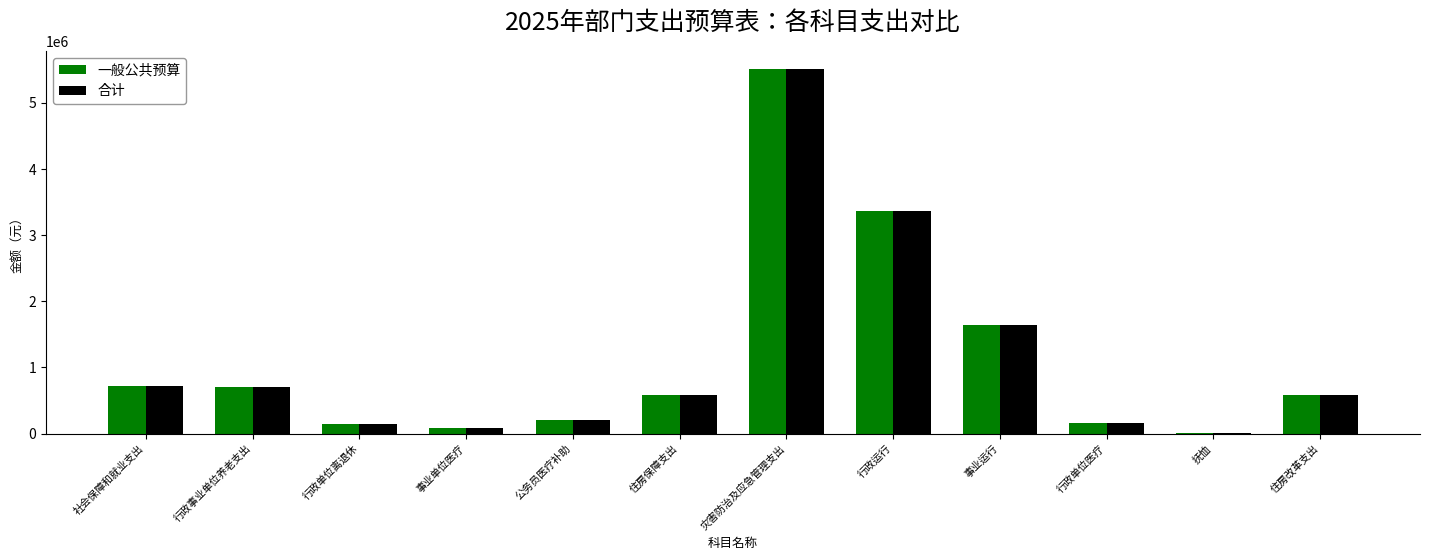

Is it true that 合计 equals 722107.0 at 社会保障和就业支出?

True